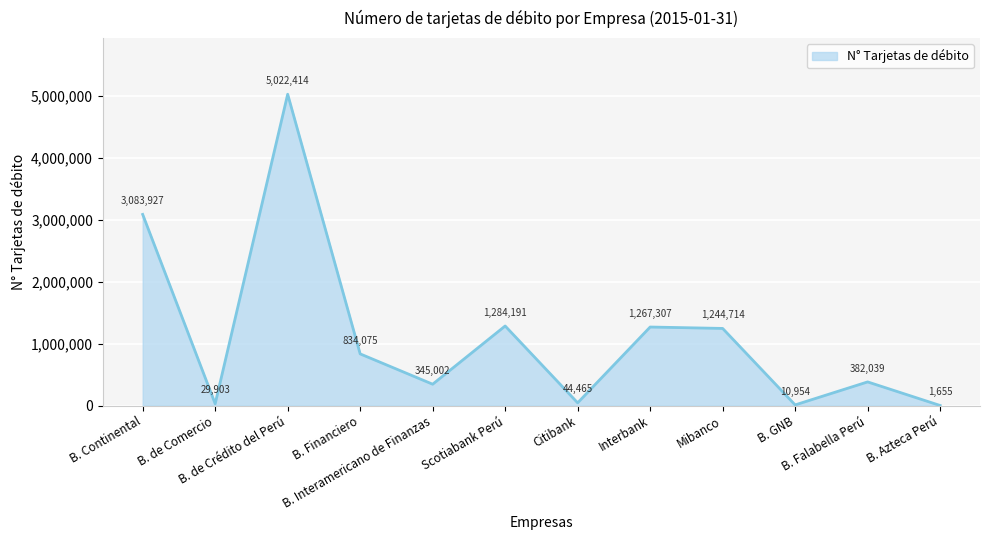

Where does the data first go above 834075?

B. Continental